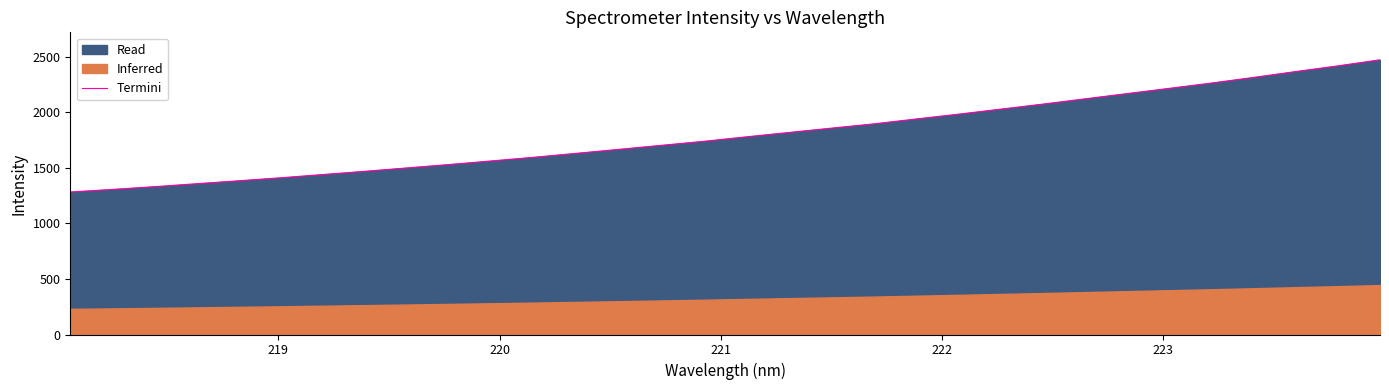

What is the average value?

1800.2